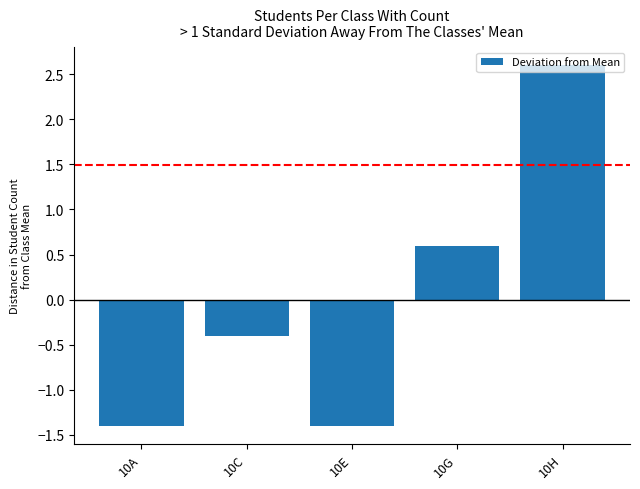

What is the smallest value displayed?

-1.4